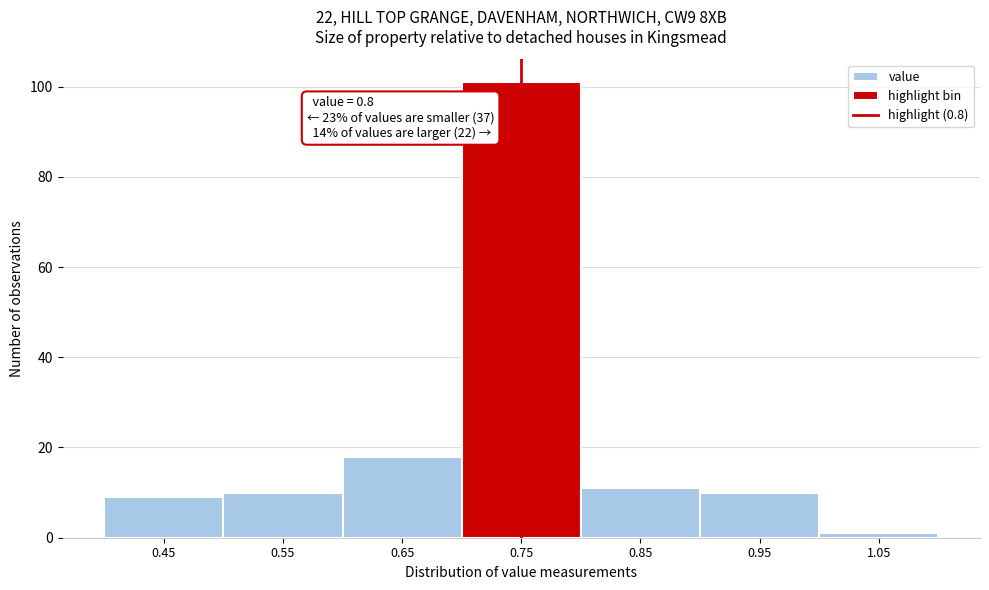

Reading left to right, list all the values displayed in this chart.

0.45=9	0.55=10	0.65=18	0.75=101	0.85=11	0.95=10	1.05=1